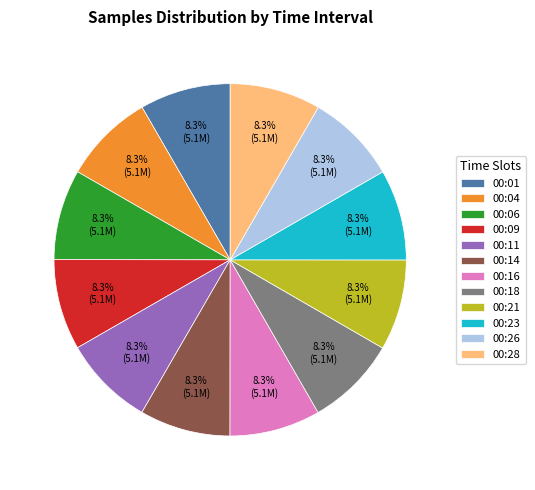

What is the total percentage of 00:04 and 00:16?

16.7%